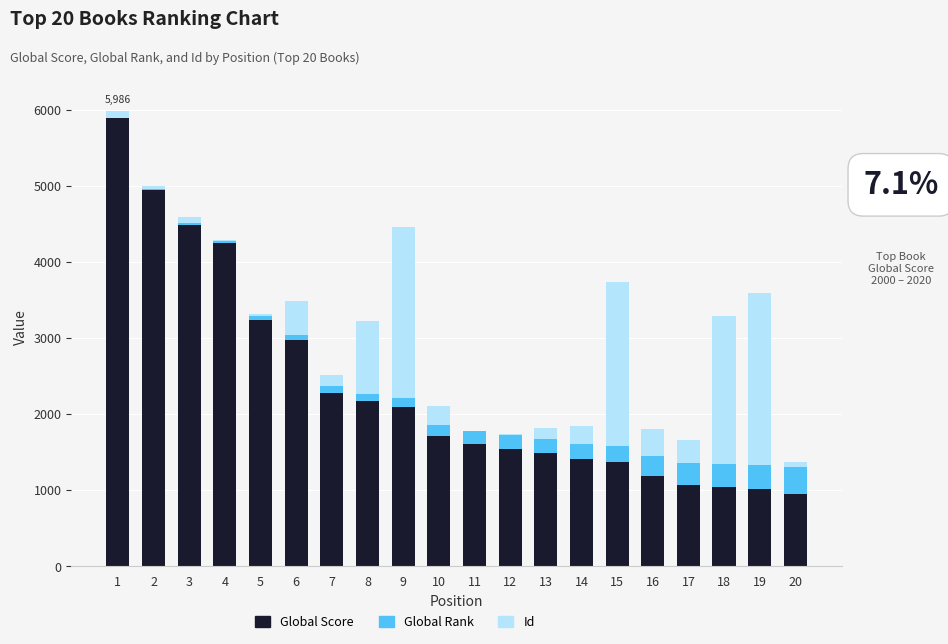

What is the highest value of the Global Score series?

5887